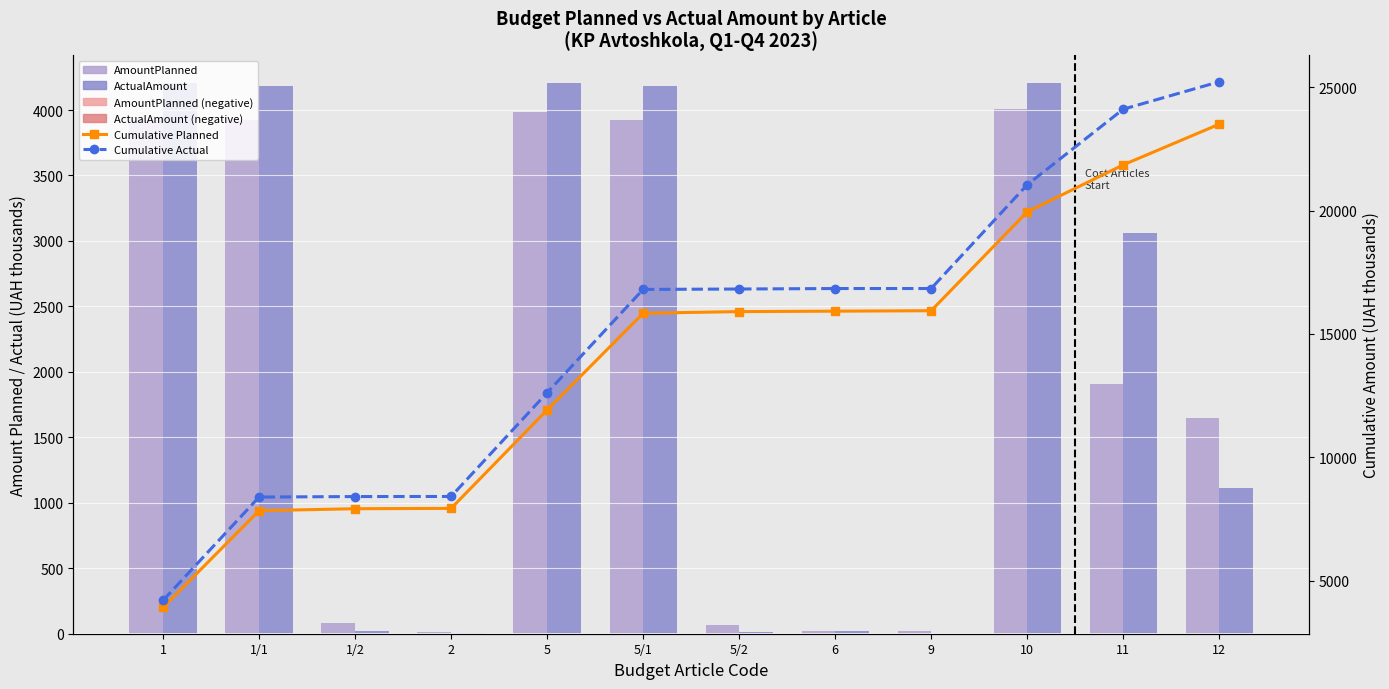

What is the highest value of the AmountPlanned series?

4004.7